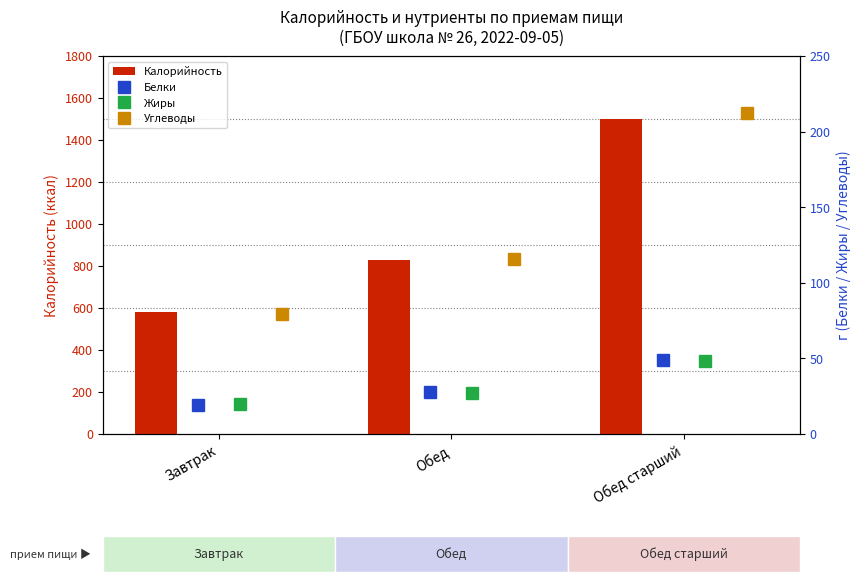

What is the difference between the second highest and minimum values in the Калорийность series?

244